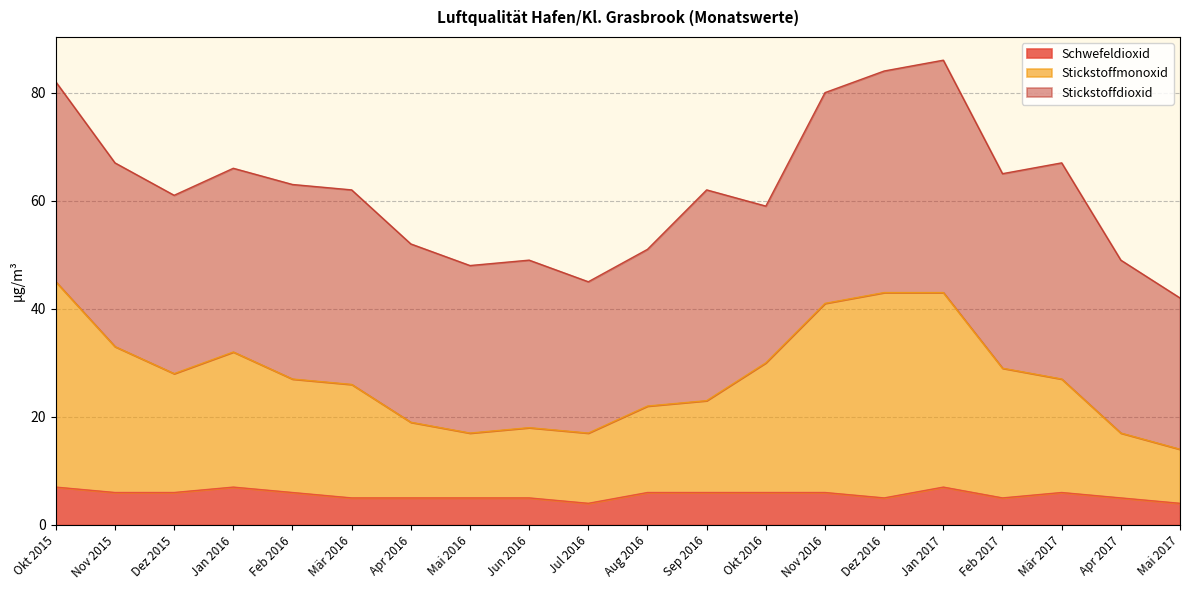

What is the sum of the Schwefeldioxid values at Mai 2016 and Dez 2016?

10